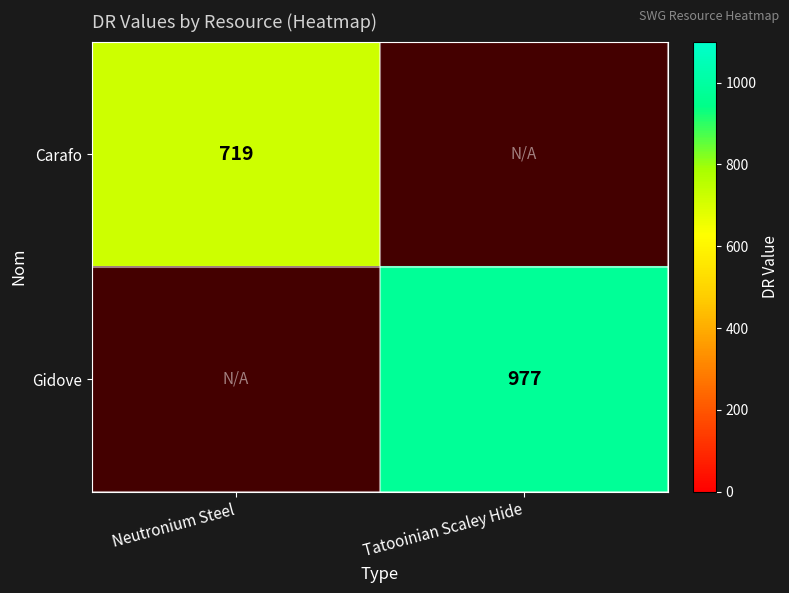

Which category has the highest value across all series?

Tatooinian Scaley Hide